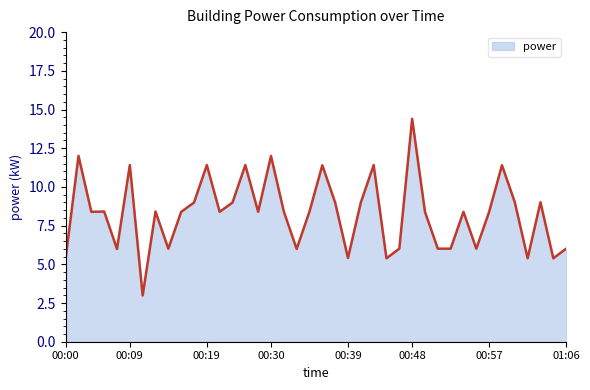

What is the maximum value shown in the chart?

14.4